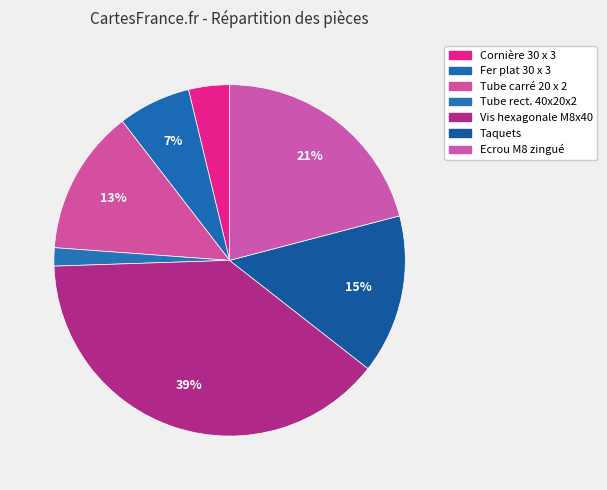

How many segments does this pie chart have?

7